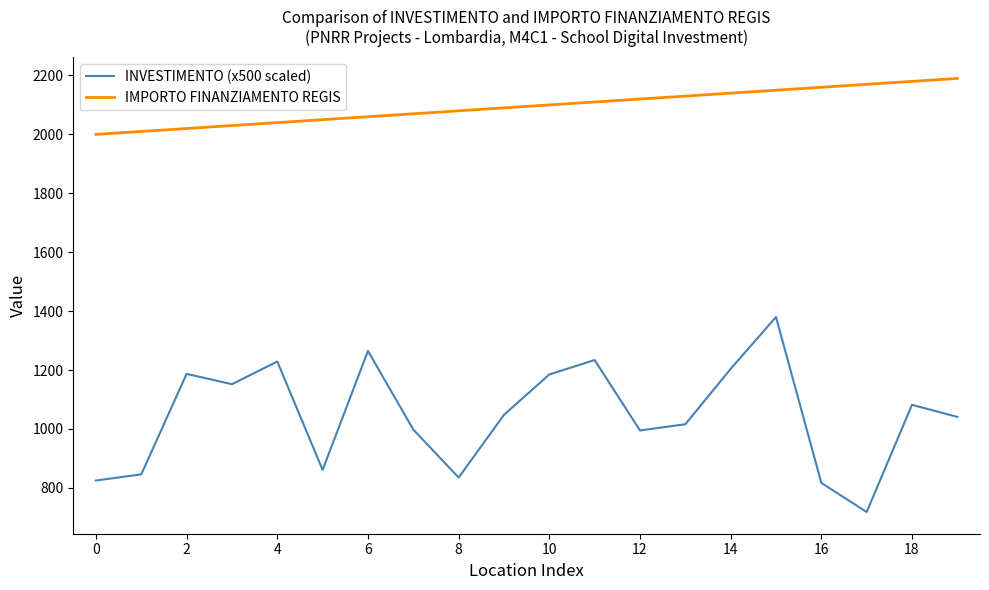

What is the difference between the maximum and minimum values in the IMPORTO FINANZIAMENTO REGIS series?

190